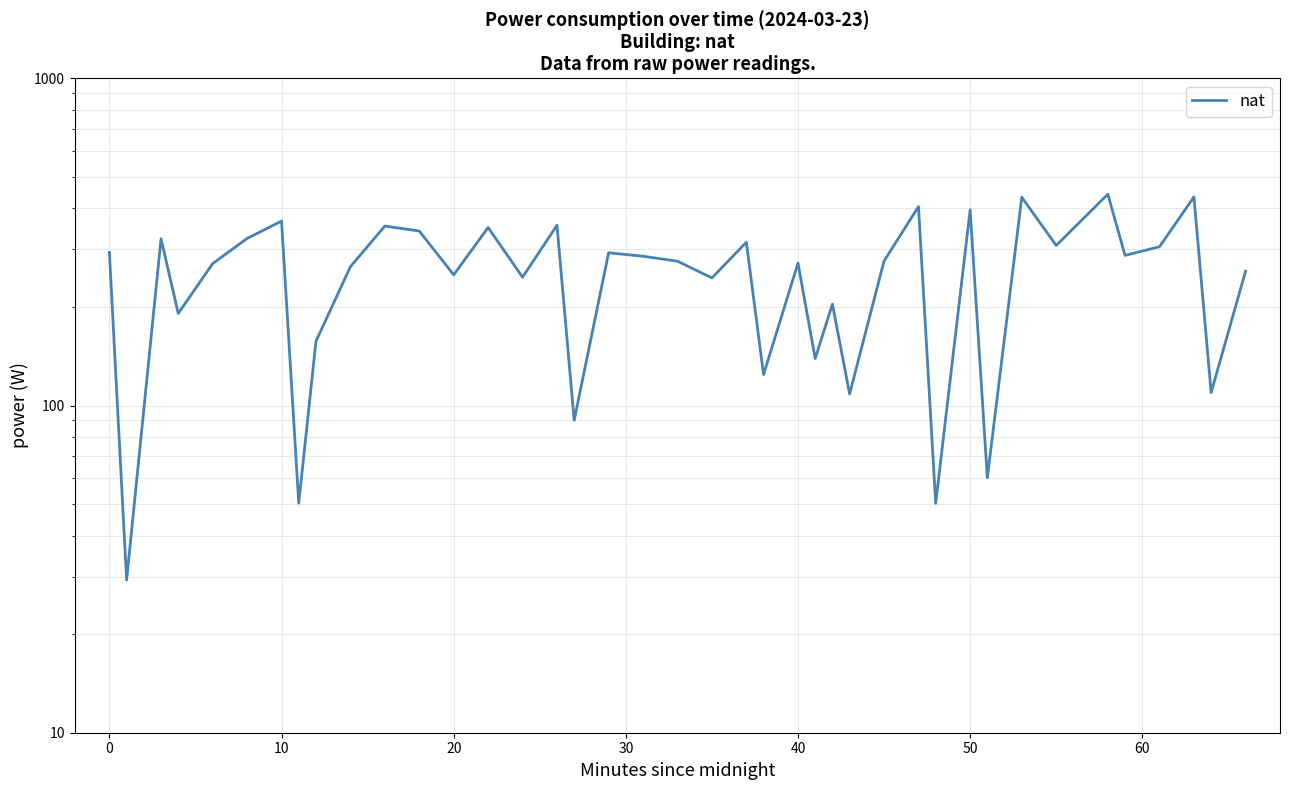

How many data points are less than 276?

19